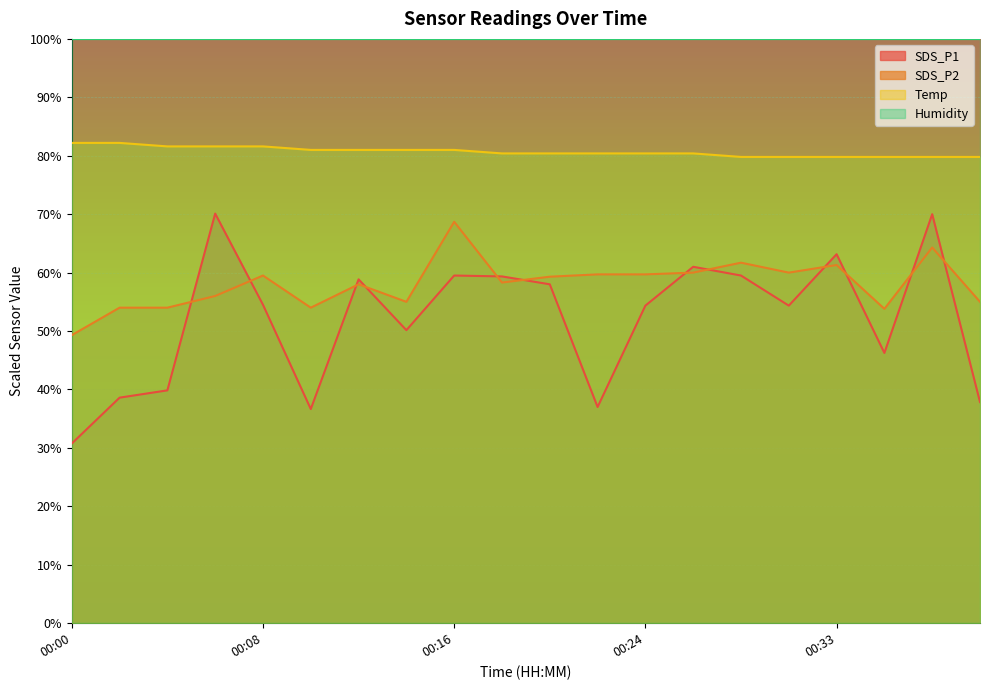

How many lines are shown in the chart?

4